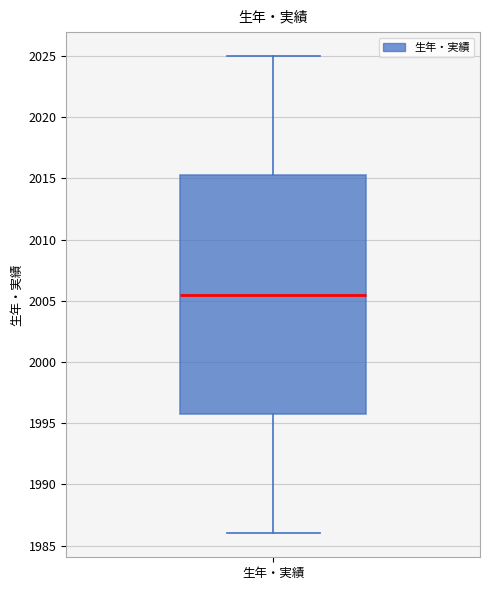

Where does the median line of the box for 生年・実績 sit on the y-axis? The values are not printed on the chart, so give them approximately, as read against the axis.

2005.5